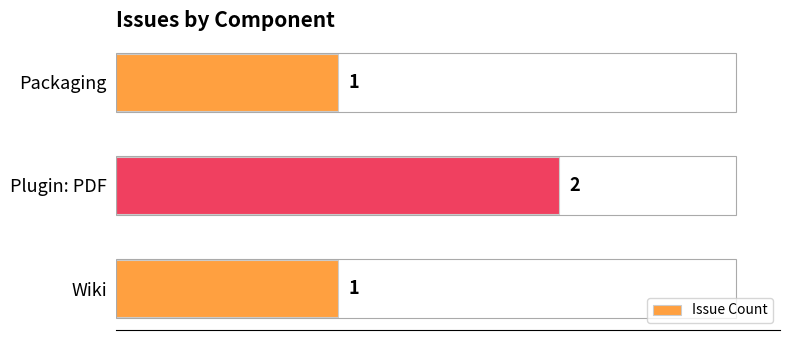

Reading bottom to top, list all the values displayed in this chart.

1	2	1